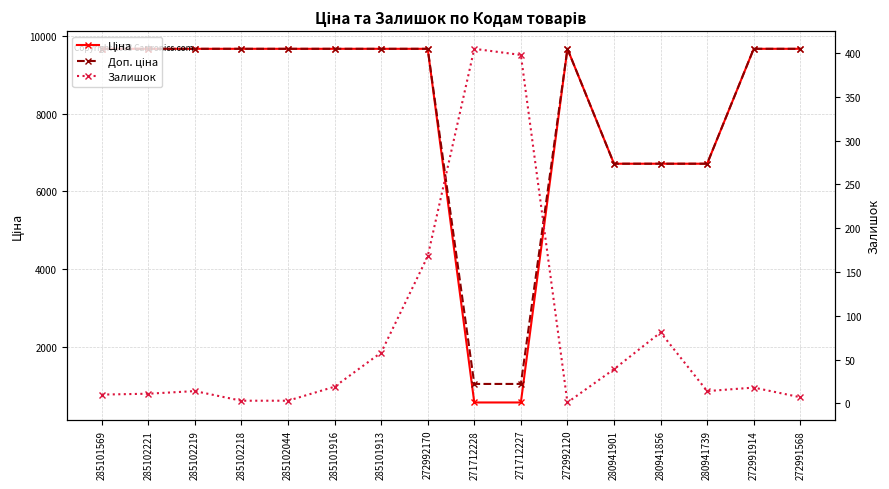

Count the number of data series in this chart.

3